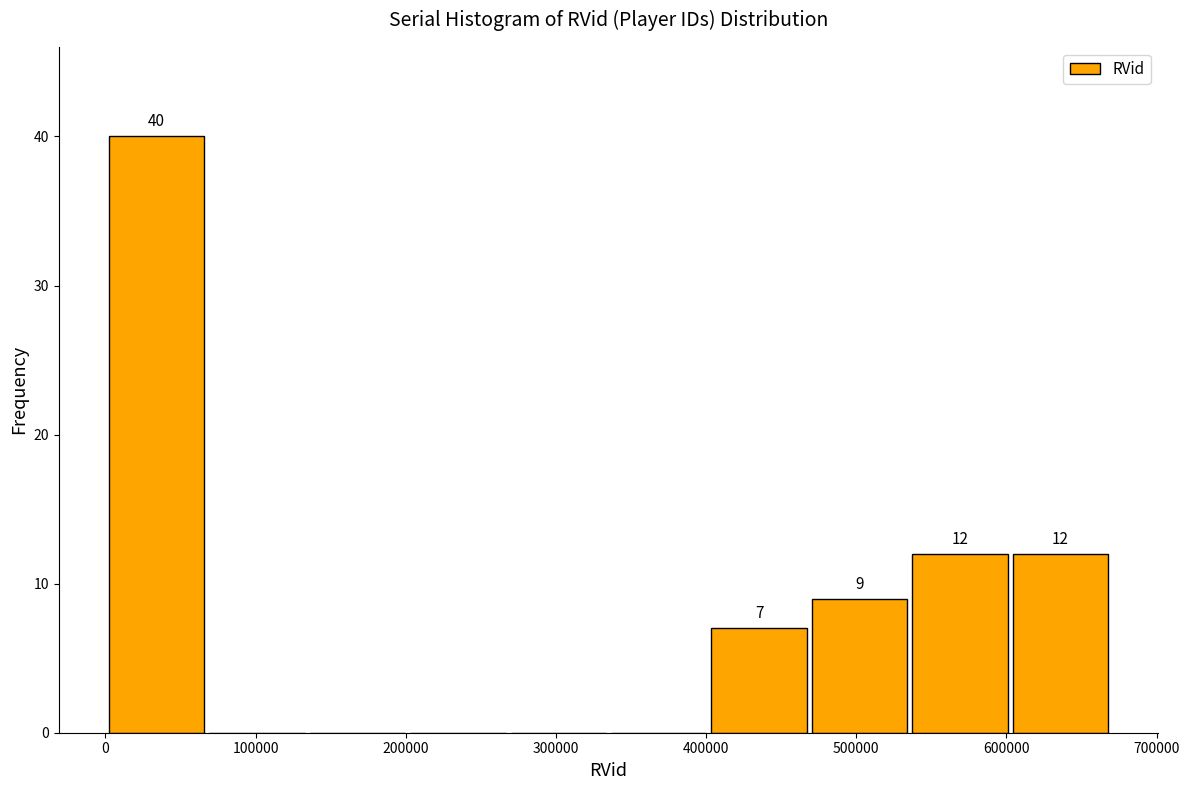

Which range on the x-axis has the tallest bar?

0 to 70000